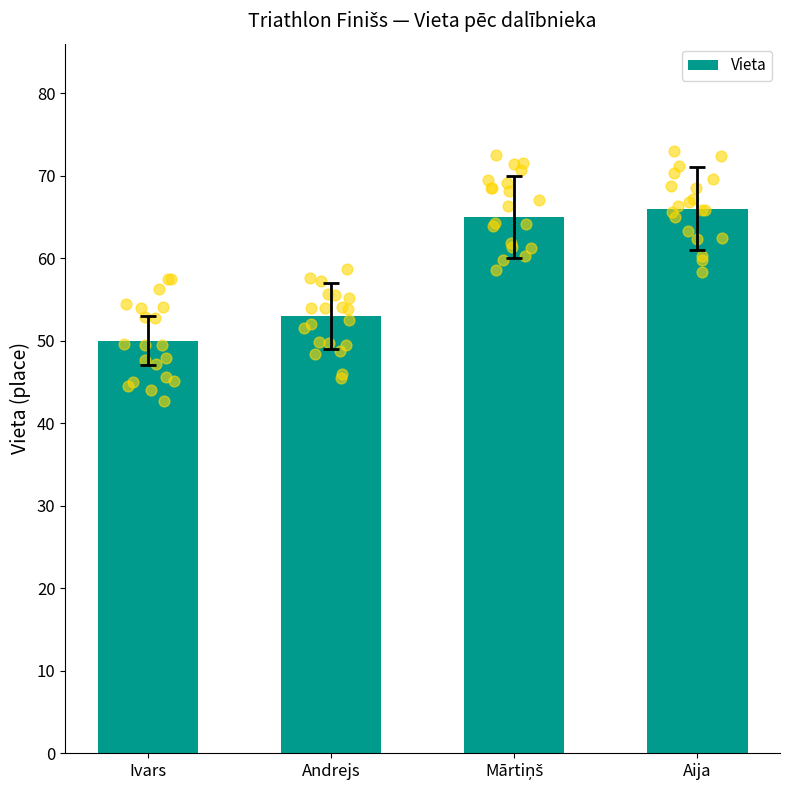

Approximately how many times larger is the value at Ivars compared to Andrejs?

0.9